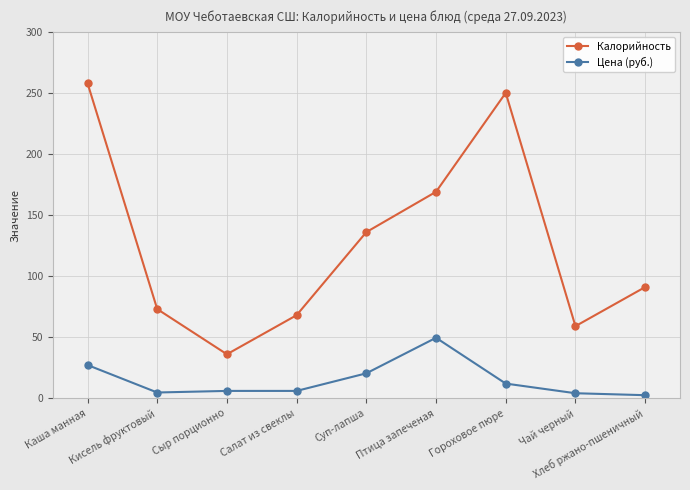

At which category is the sum across all series the highest?

Каша манная